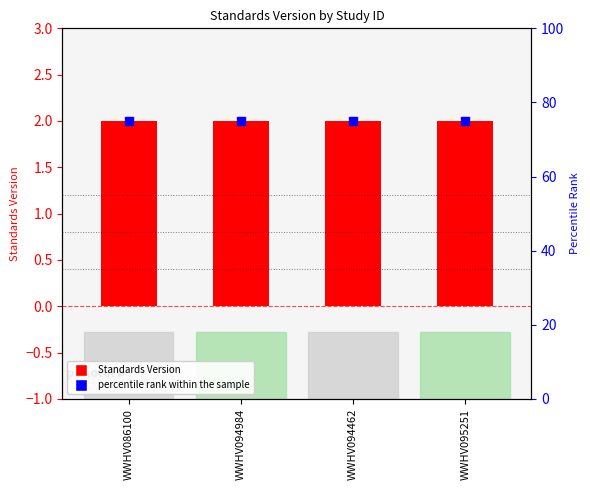

Which series has the largest total across all categories?

percentile rank within the sample